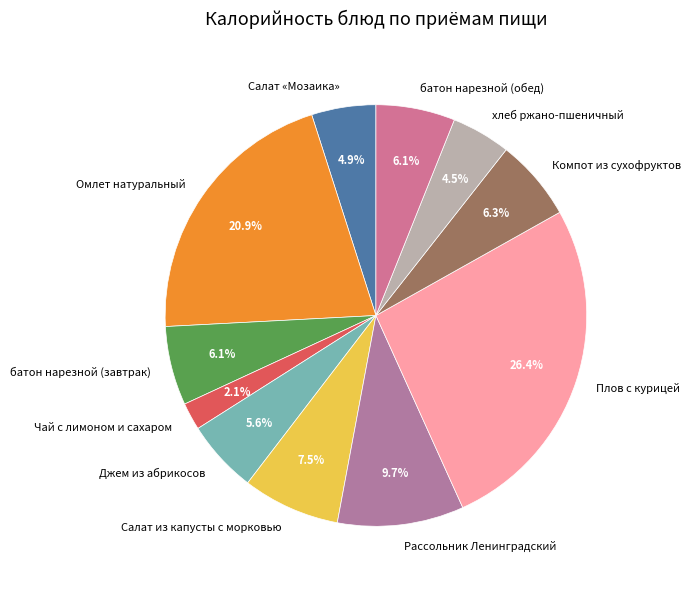

Between хлеб ржано-пшеничный and Рассольник Ленинградский, which is larger?

Рассольник Ленинградский